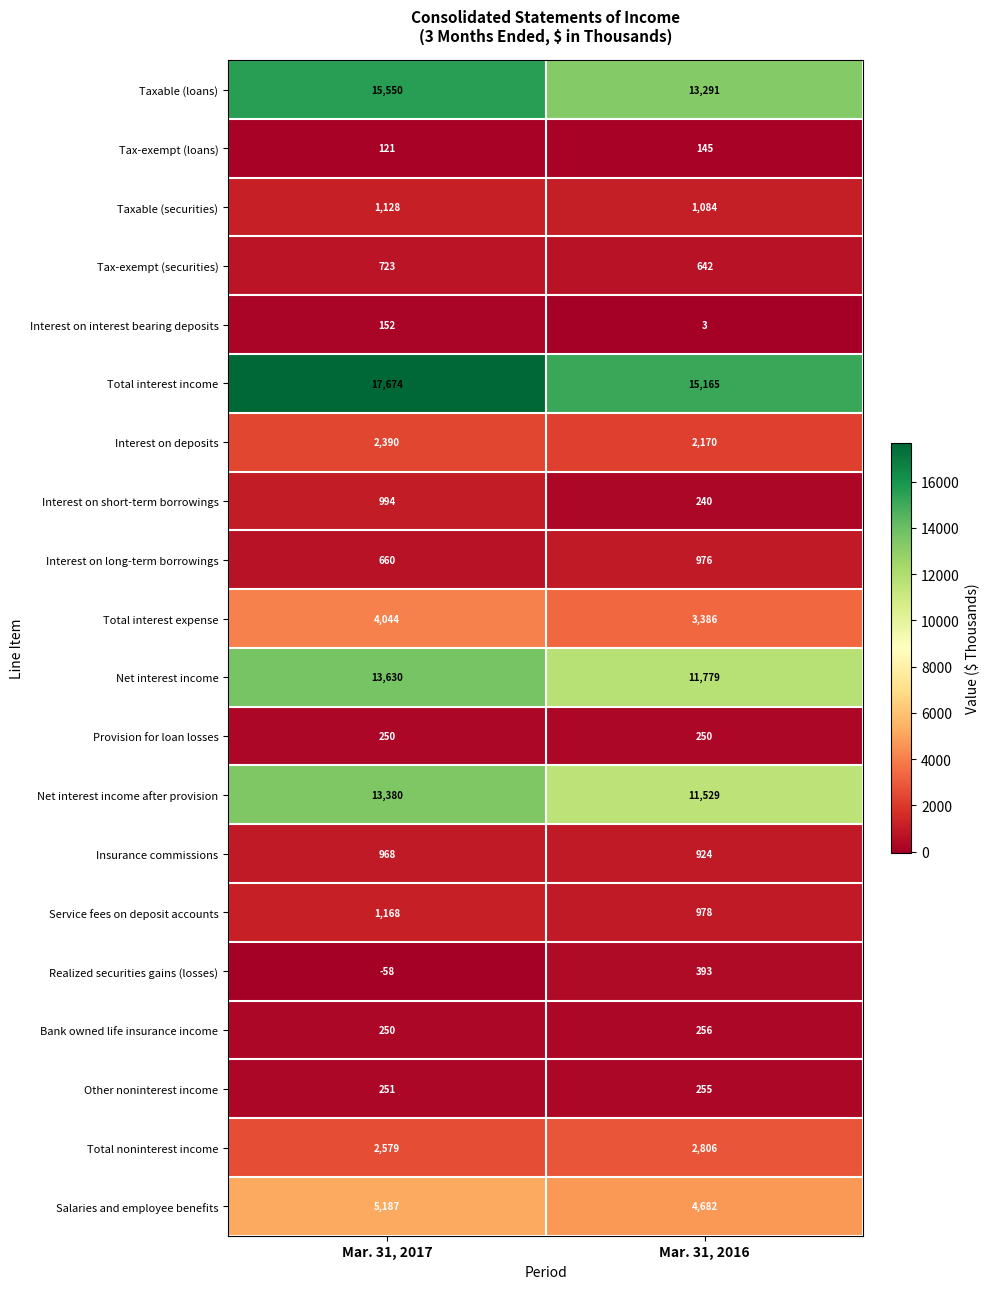

What is the maximum value shown in the chart?

17674